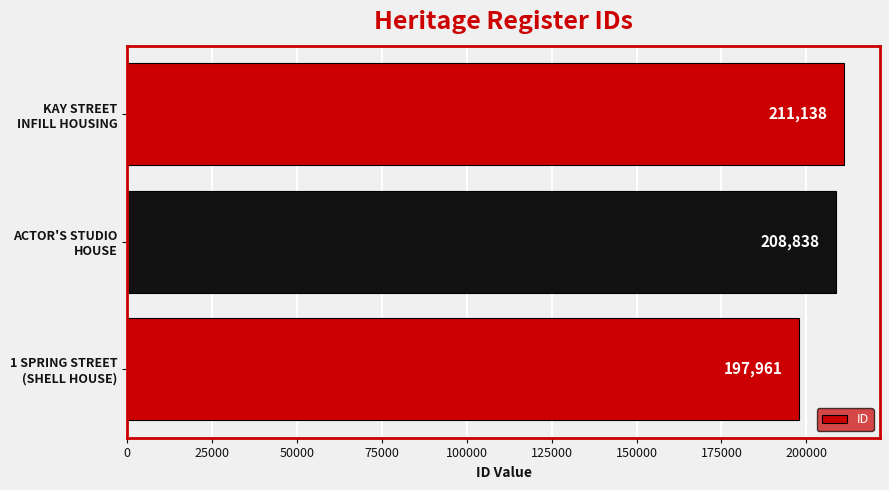

What is the maximum value shown in the chart?

211138